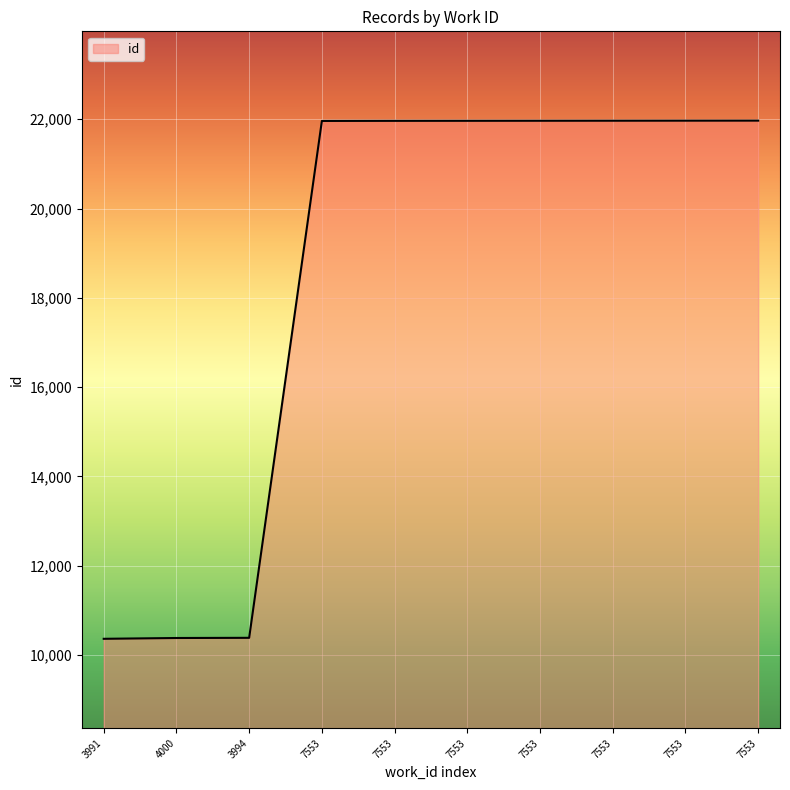

True or false: the data shows 10381 at 4000.

True